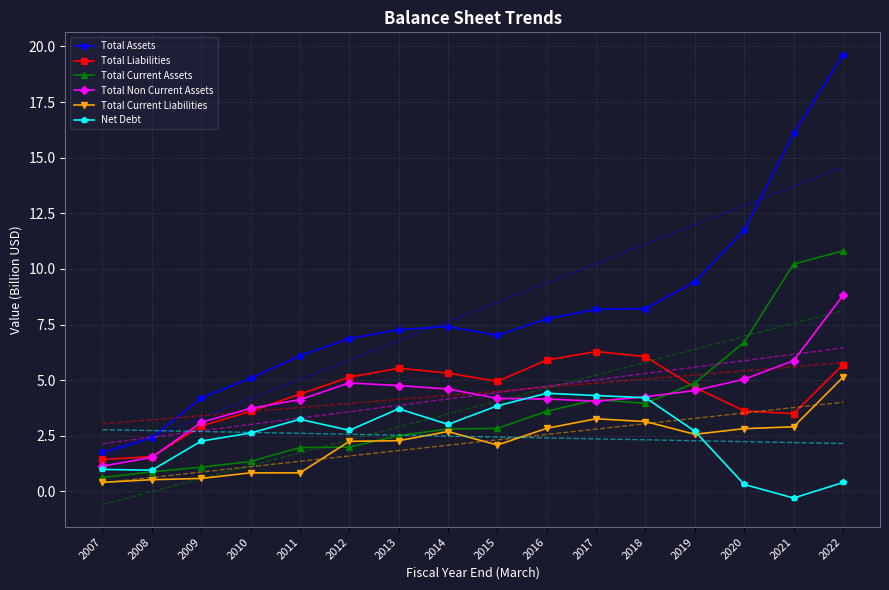

Which series has the largest total across all categories?

Total Assets